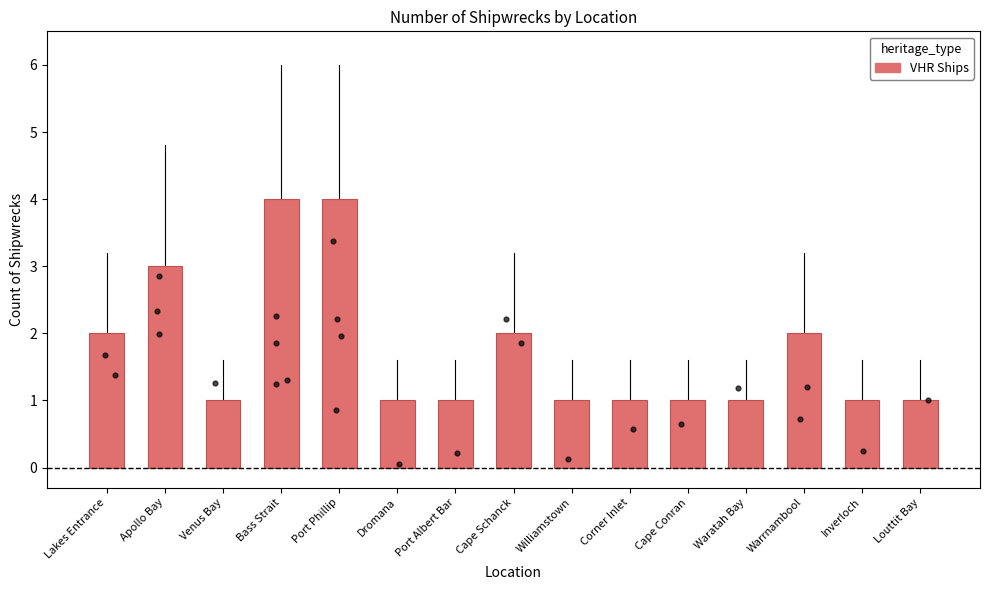

Which has a higher value, Bass Strait or Lakes Entrance?

Bass Strait